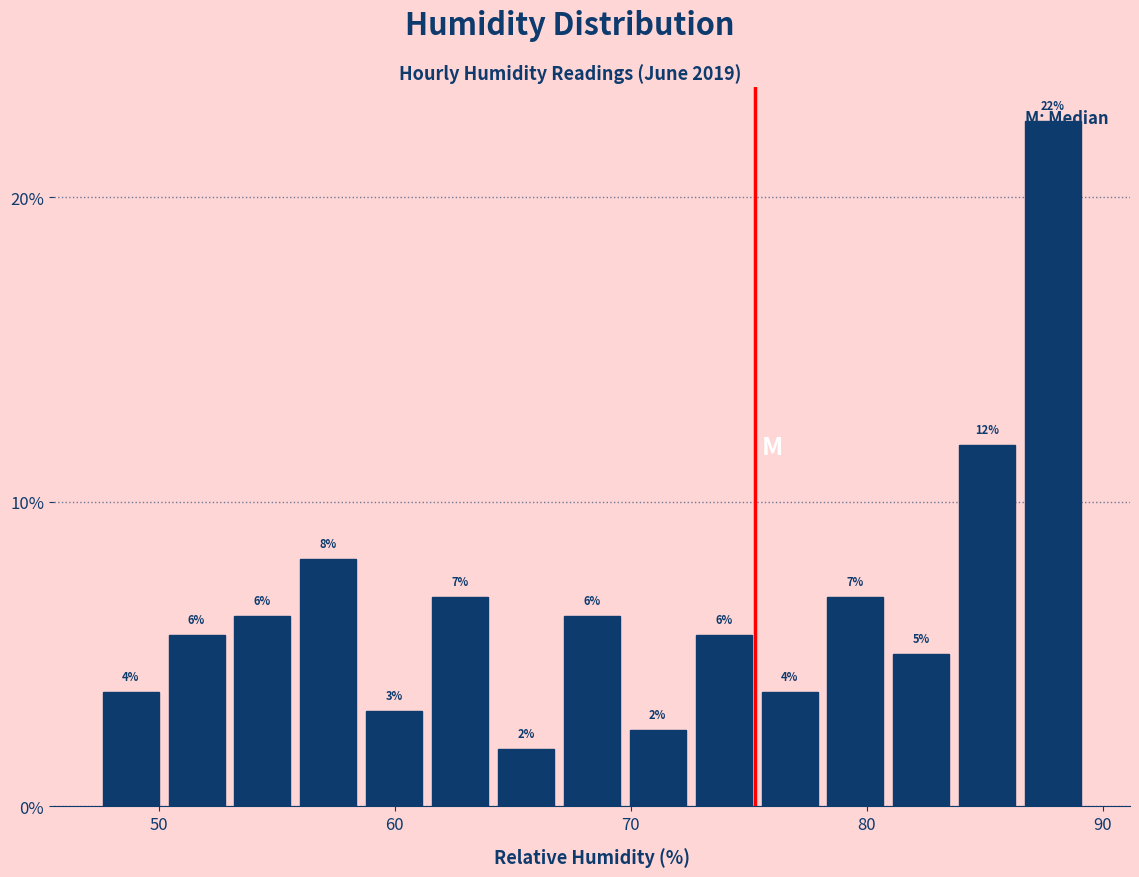

Around what value on the x-axis is the tallest bar? Give the approximate position of its centre, as read against the axis.

88